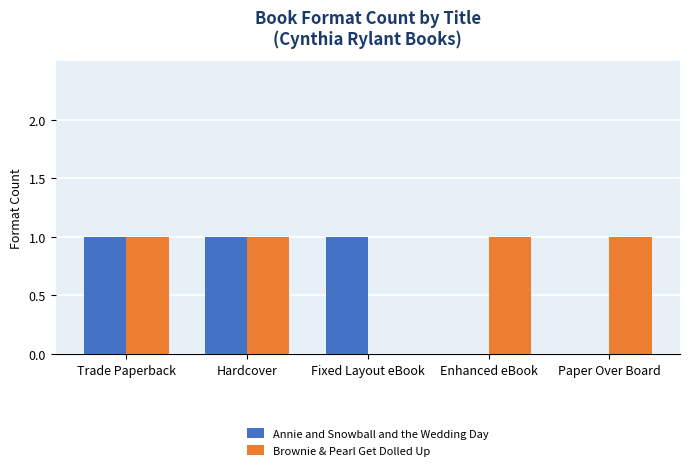

What is the total value across all series at Paper Over Board?

1